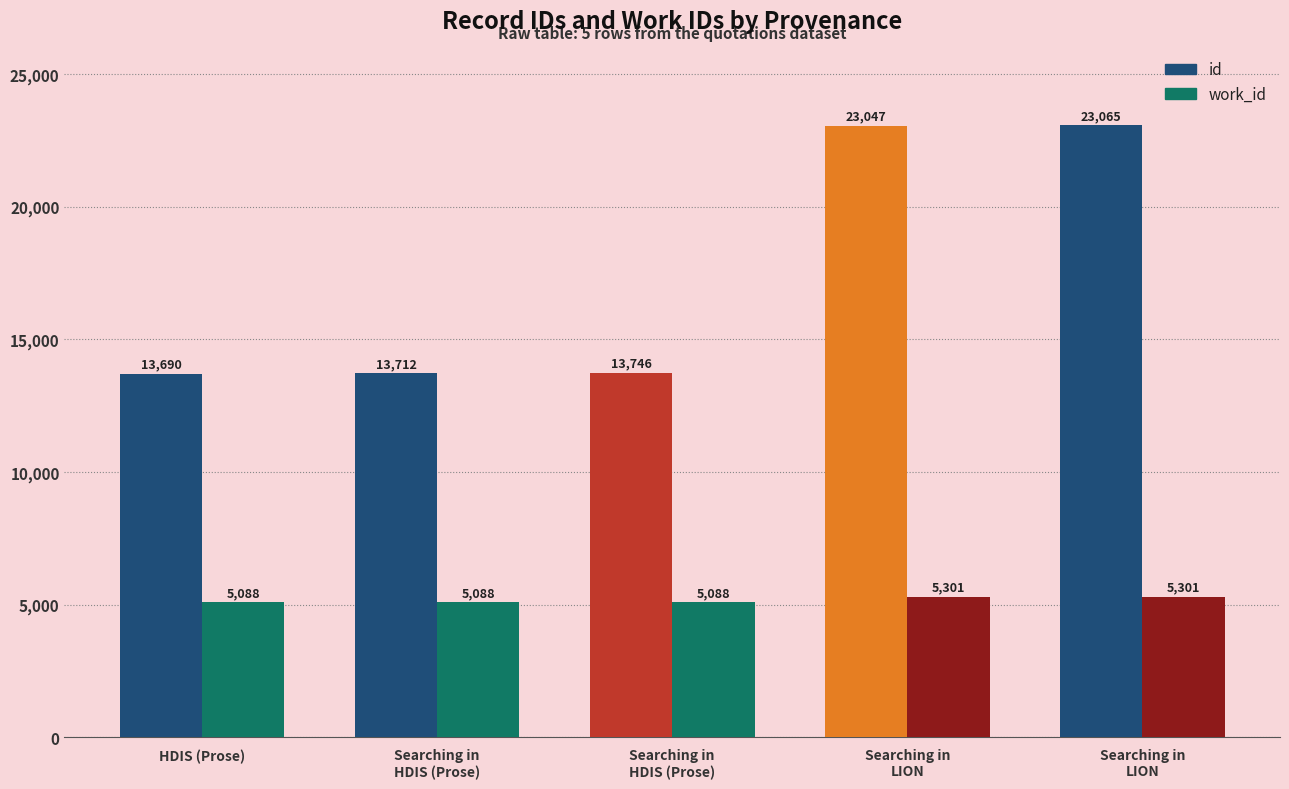

What are all the series names shown in the legend?

id, work_id